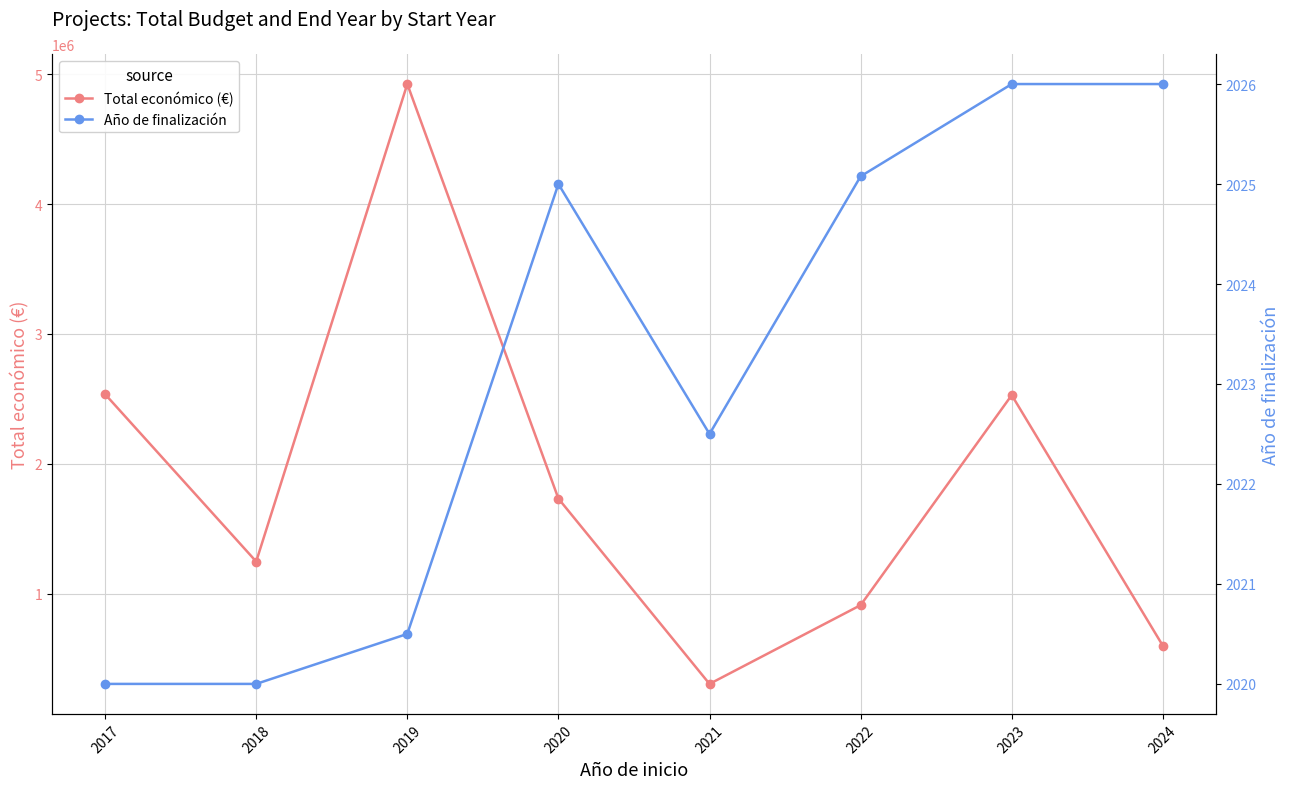

The Total económico (€) series shows 2064966.7 at 2019. True or false?

False